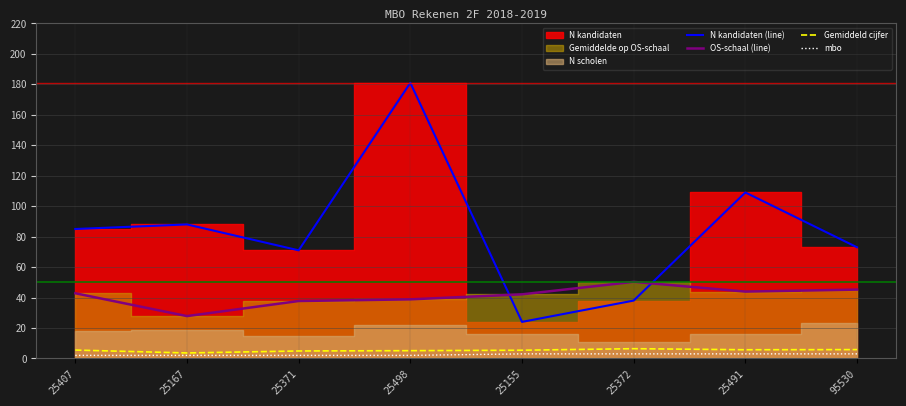

True or false: mbo has a value of 1.5 at 95530.

False